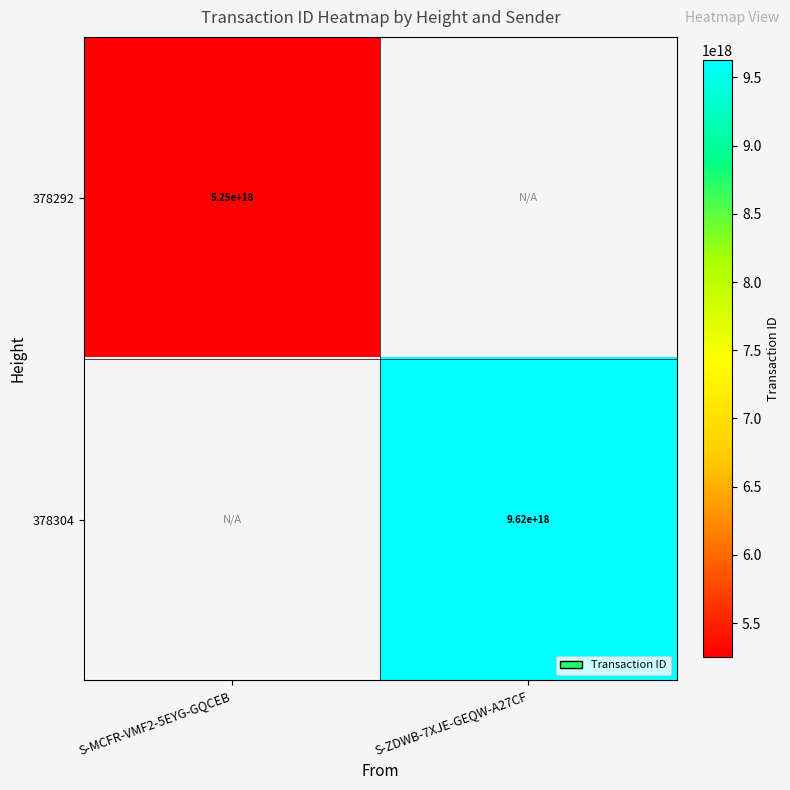

True or false: 378292 has a value of 5250000000000000000 at S-MCFR-VMF2-5EYG-GQCEB.

True